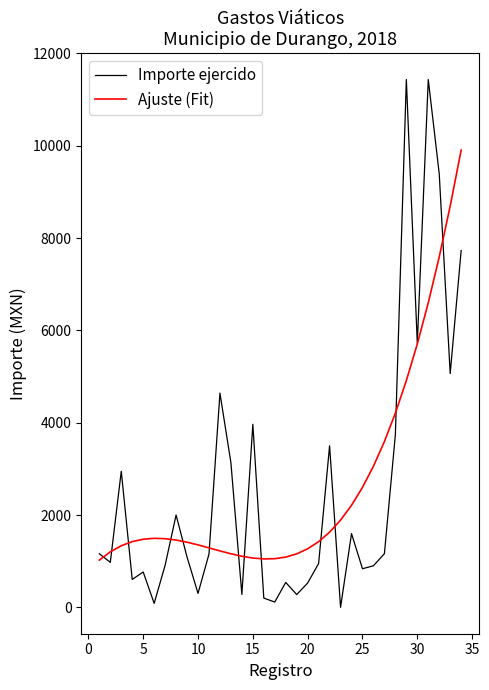

What is the difference between the maximum and second lowest values in the Ajuste (Fit) series?

8856.6